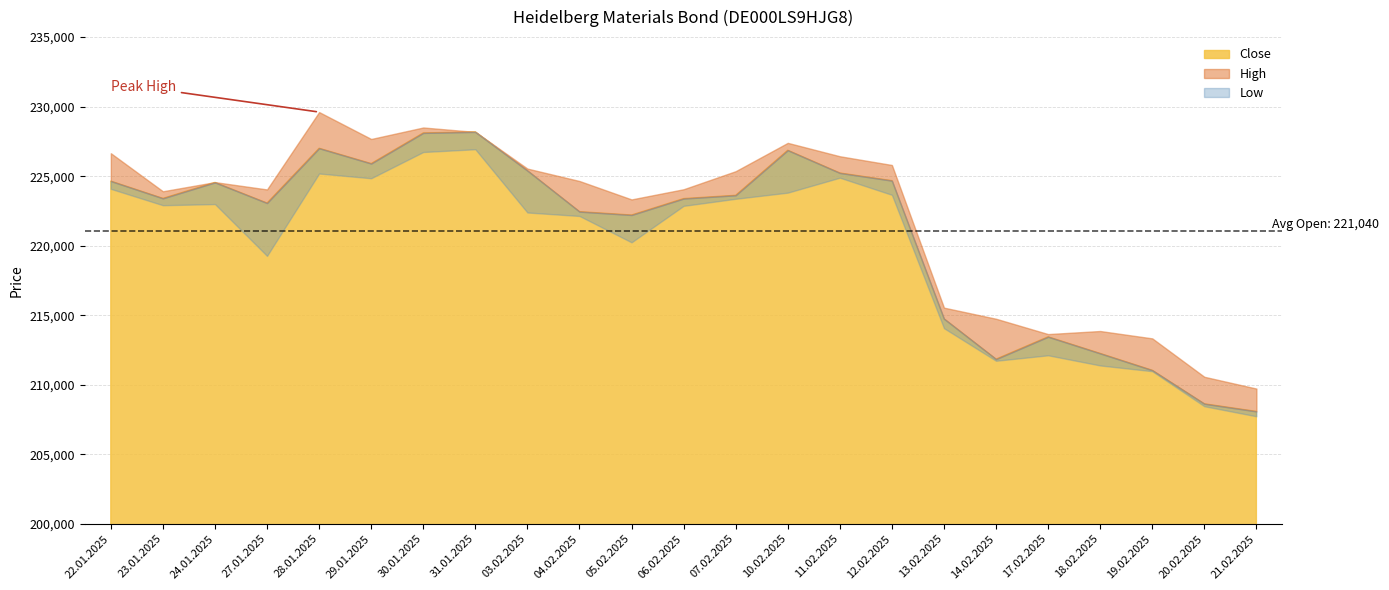

Where is the first local maximum for High?

24.01.2025